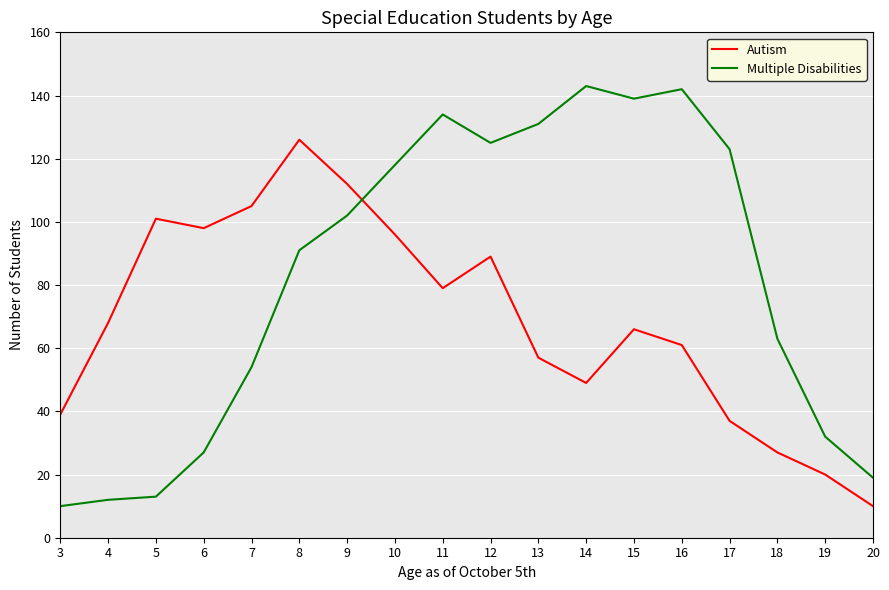

At which label does Autism reach its minimum?

20